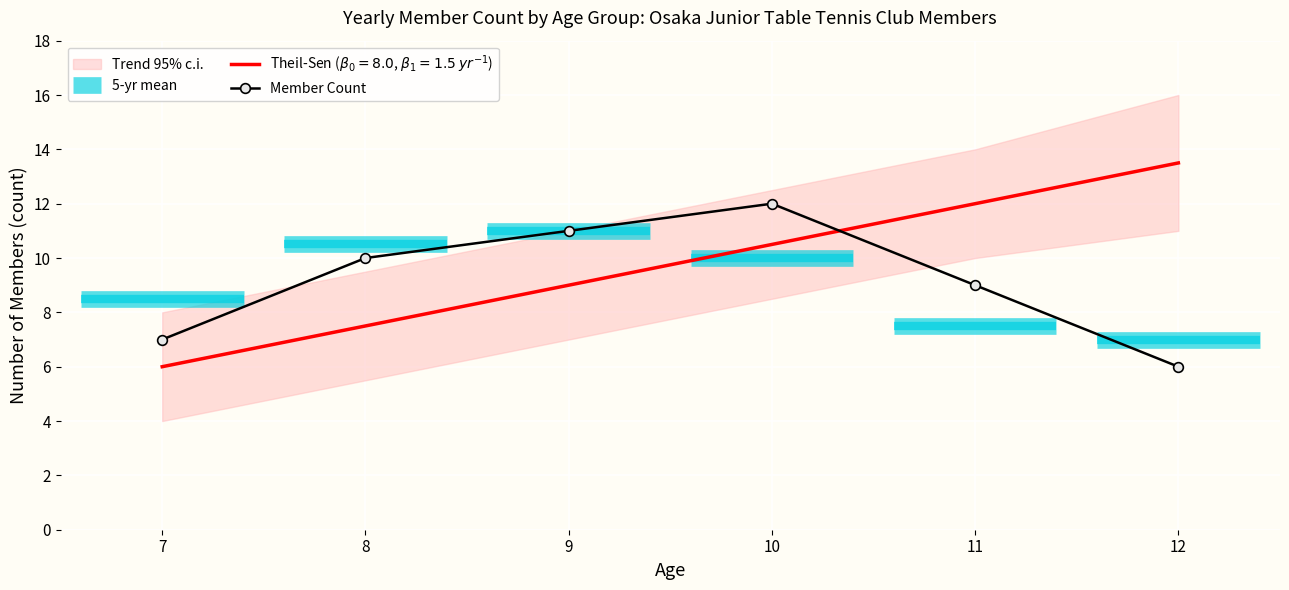

At which label does Member Count reach its peak?

10